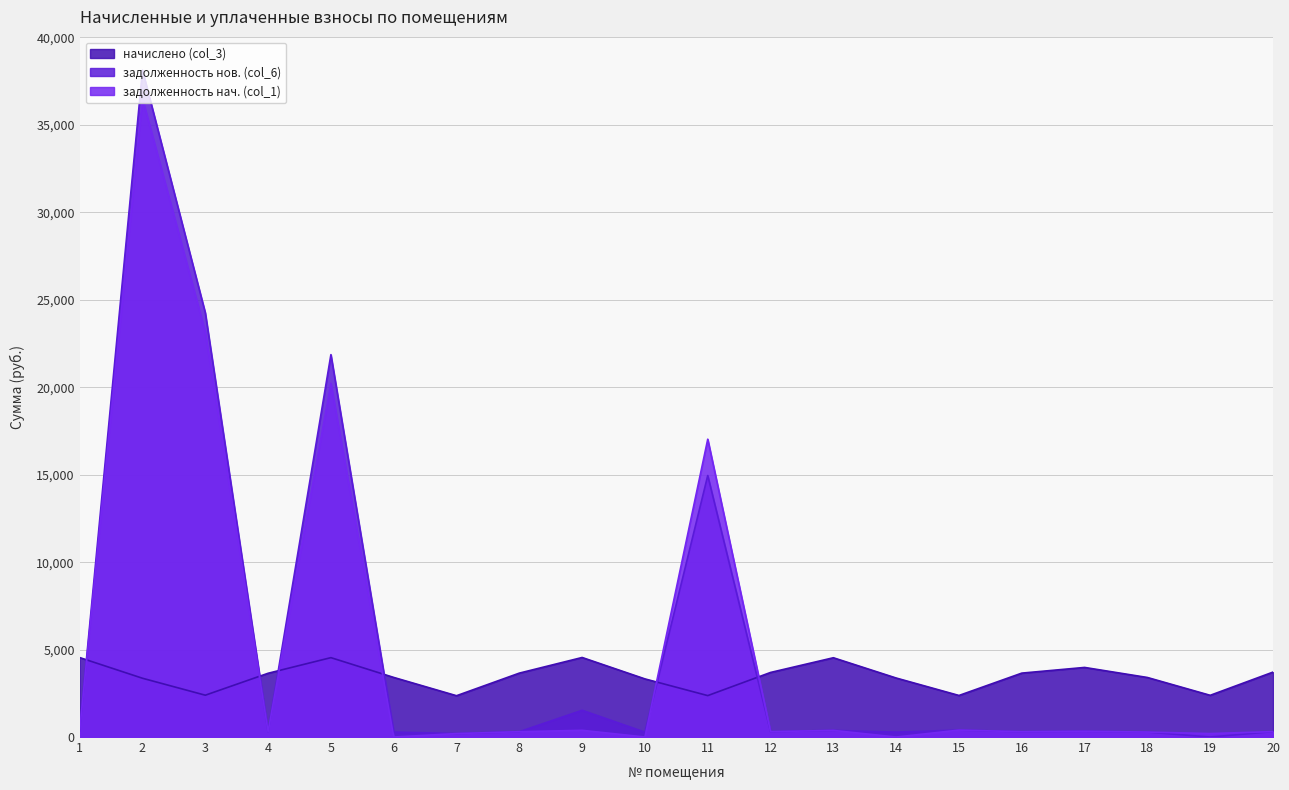

What is the difference between the maximum and second lowest values in the задолженность нов. (col_6) series?

37931.2